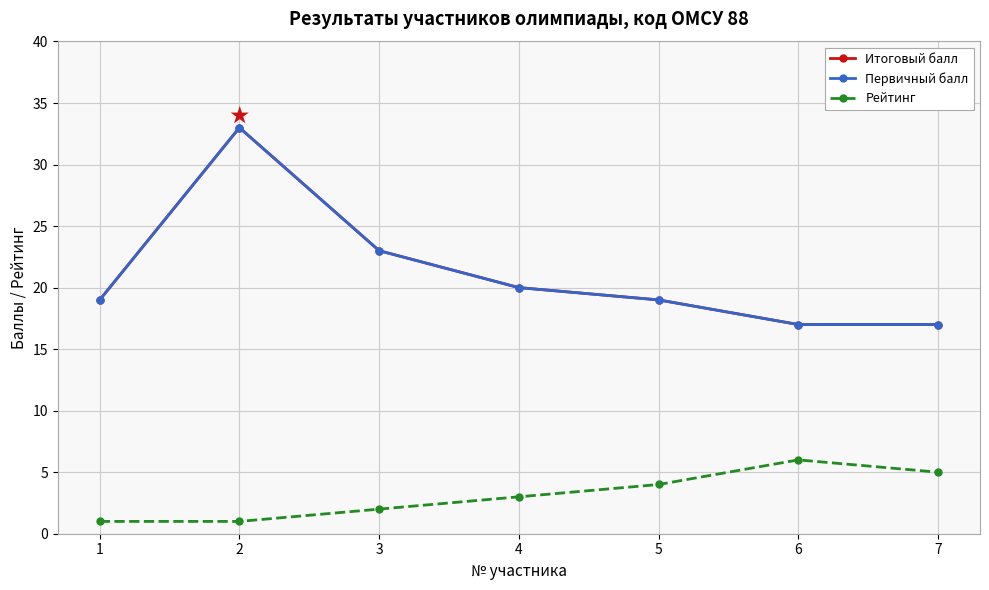

At which category does the chart reach its peak across all series?

2